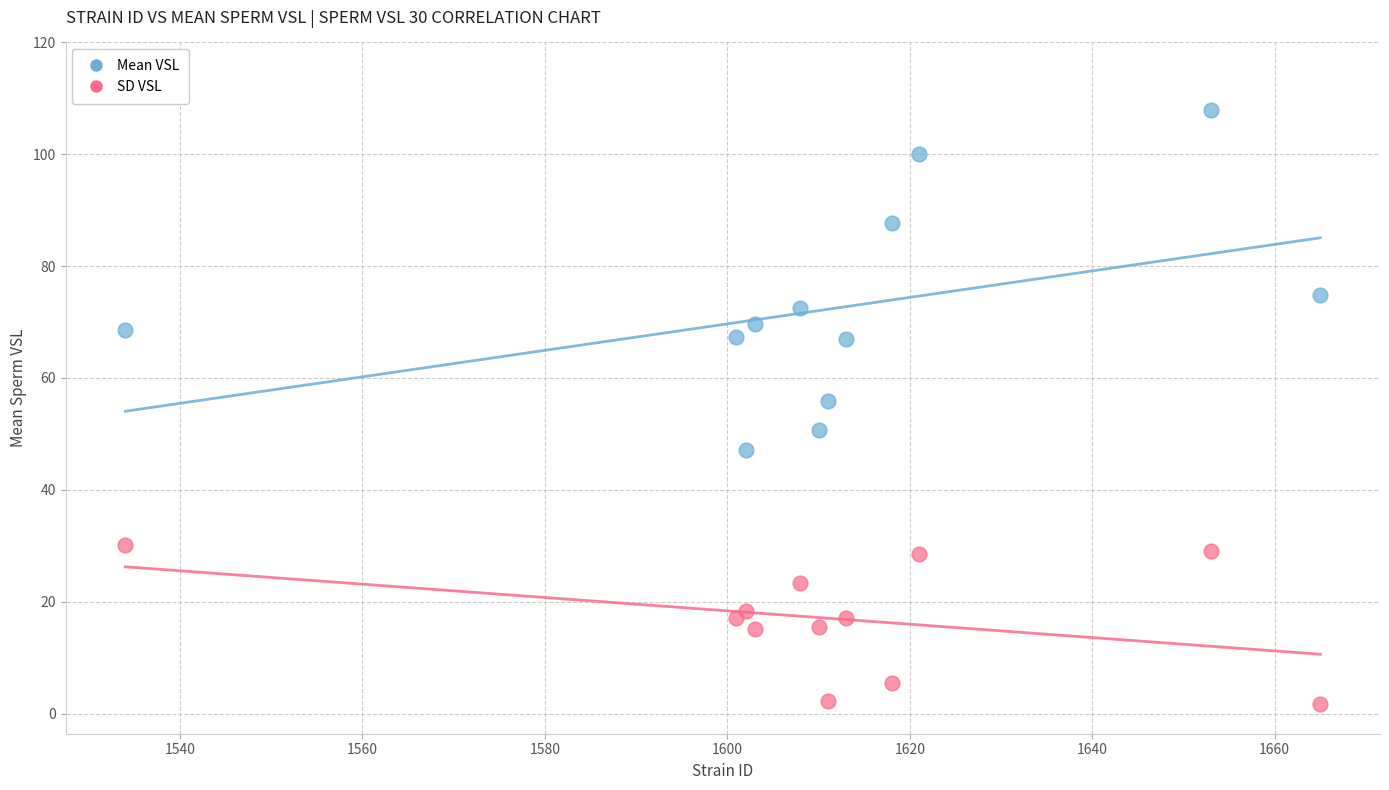

Which series has the widest spread of Y values?

Mean VSL